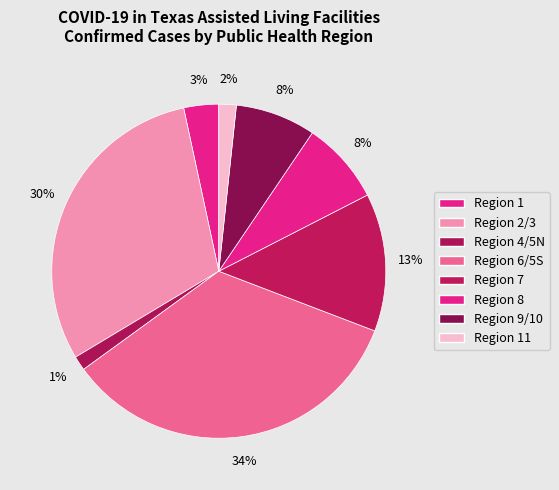

Is it true that 9/10 is 19% of the pie?

False